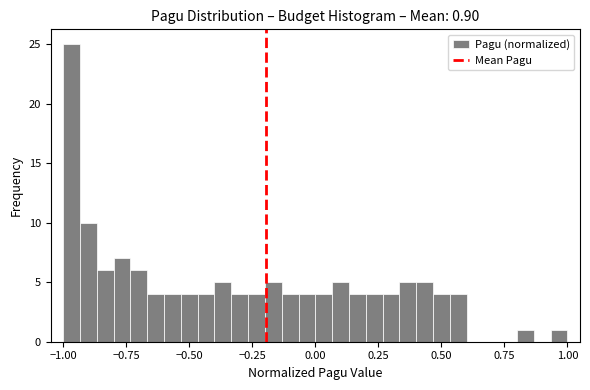

Around what value on the x-axis is the tallest bar? Give the approximate position of its centre, as read against the axis.

-0.95